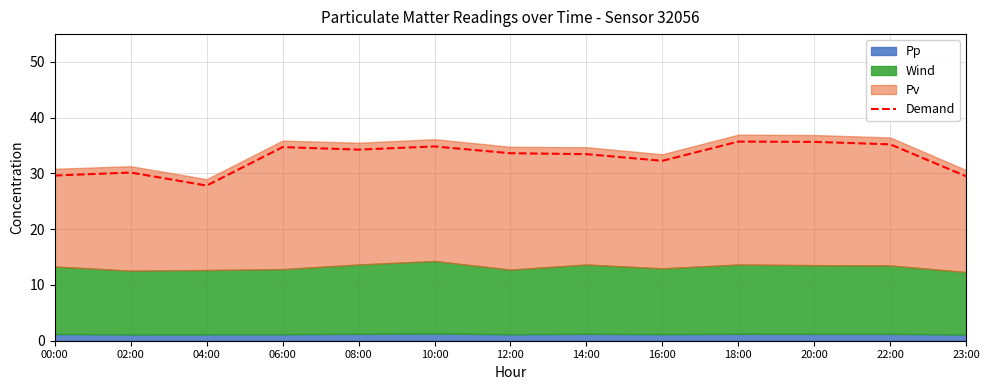

At which category does the data reach its first local peak?

02:00